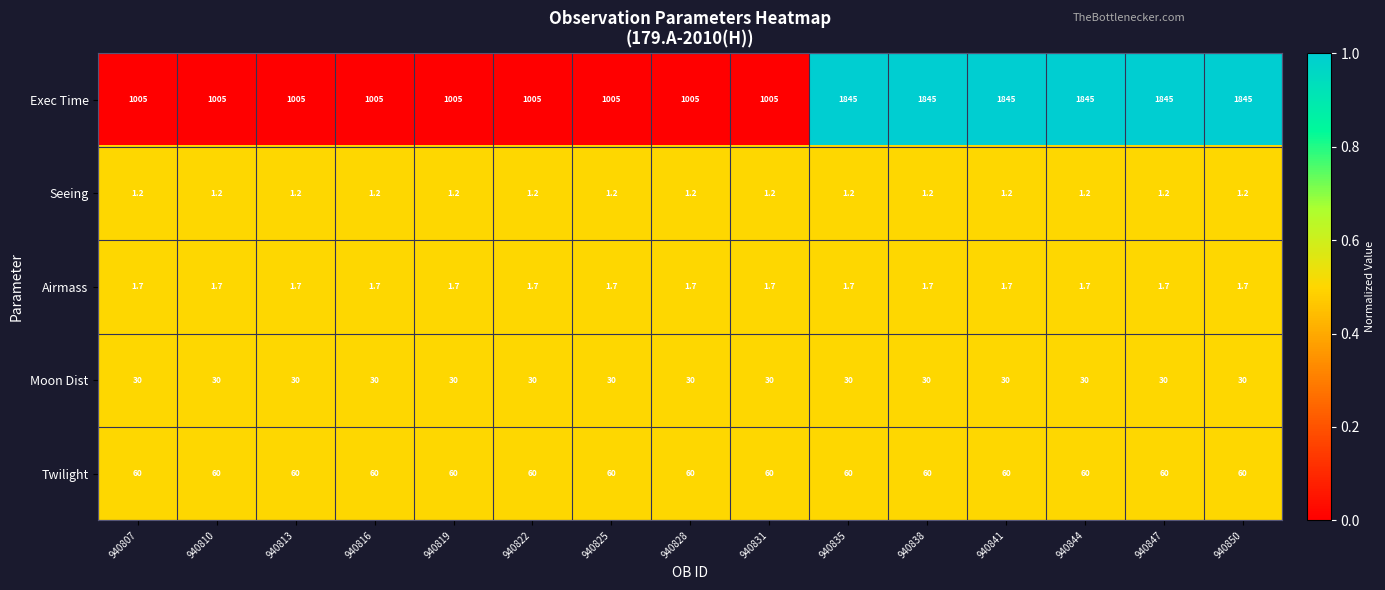

How many Exec Time values are between 1005 and 1845?

15